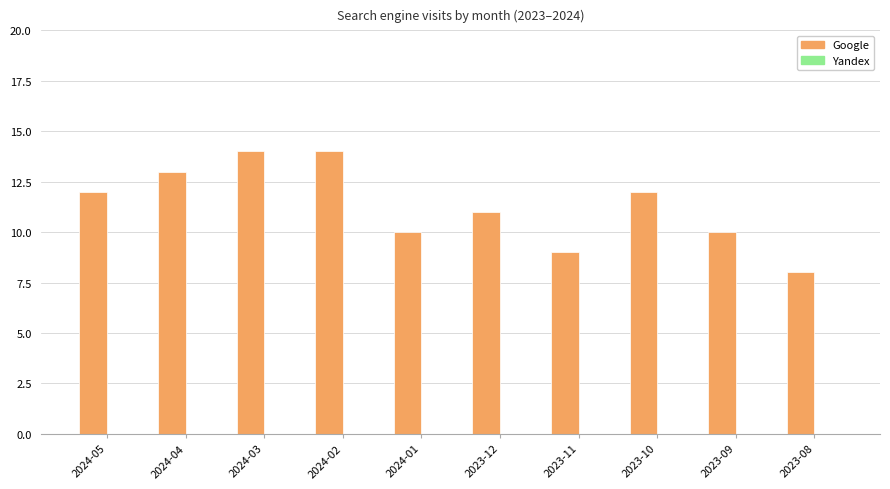

Approximately how many times larger is the value at 2023-12 compared to 2024-02?

0.8